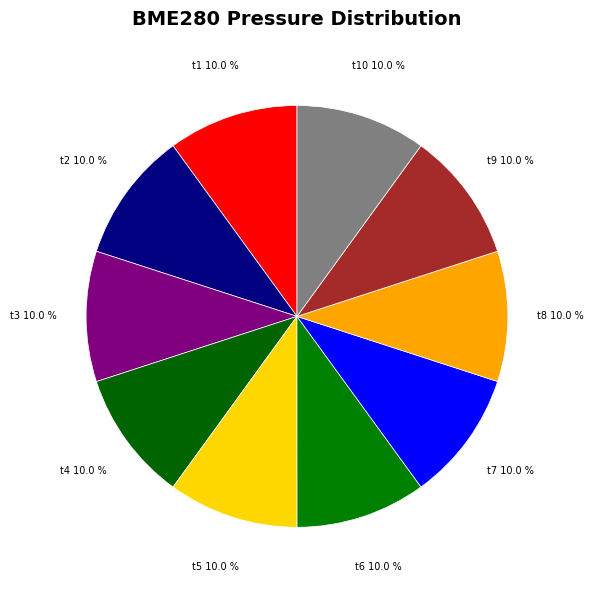

How many segments does this pie chart have?

10